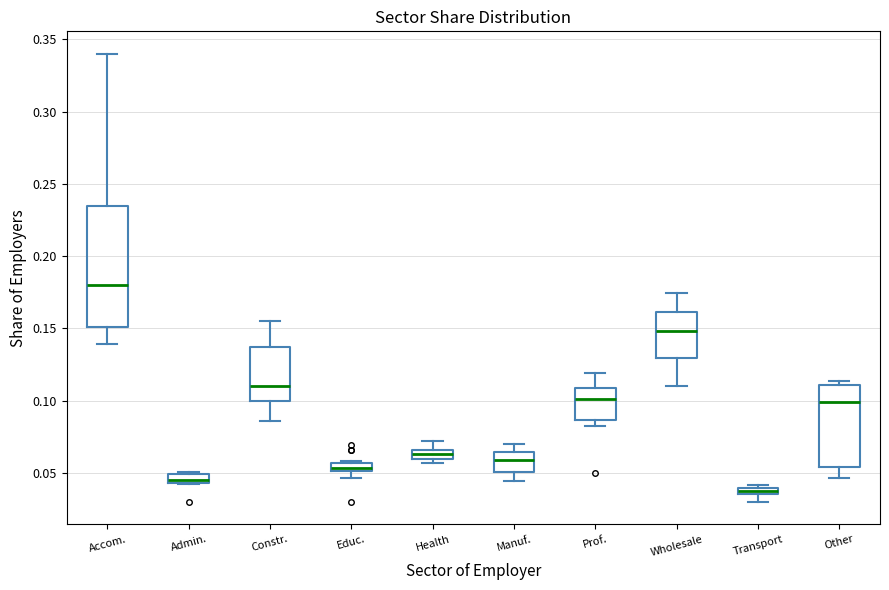

Which box's median line is the lowest?

Transport